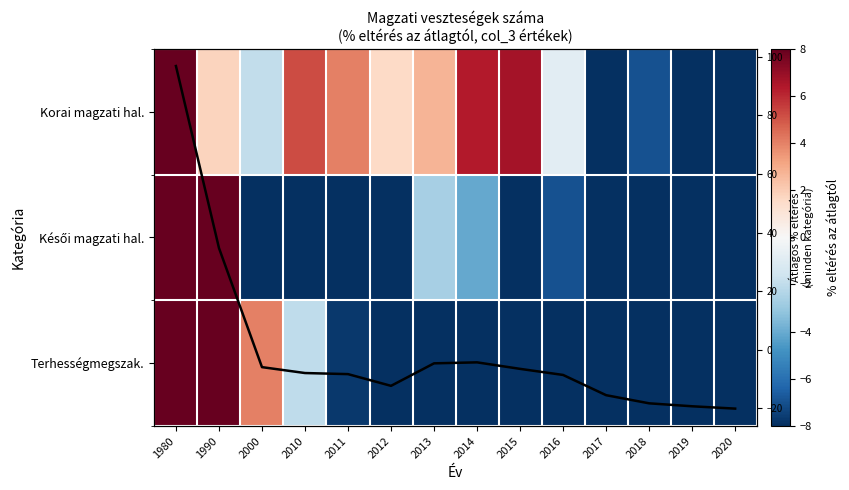

Which category has the lowest value in the Átlag series?

2020